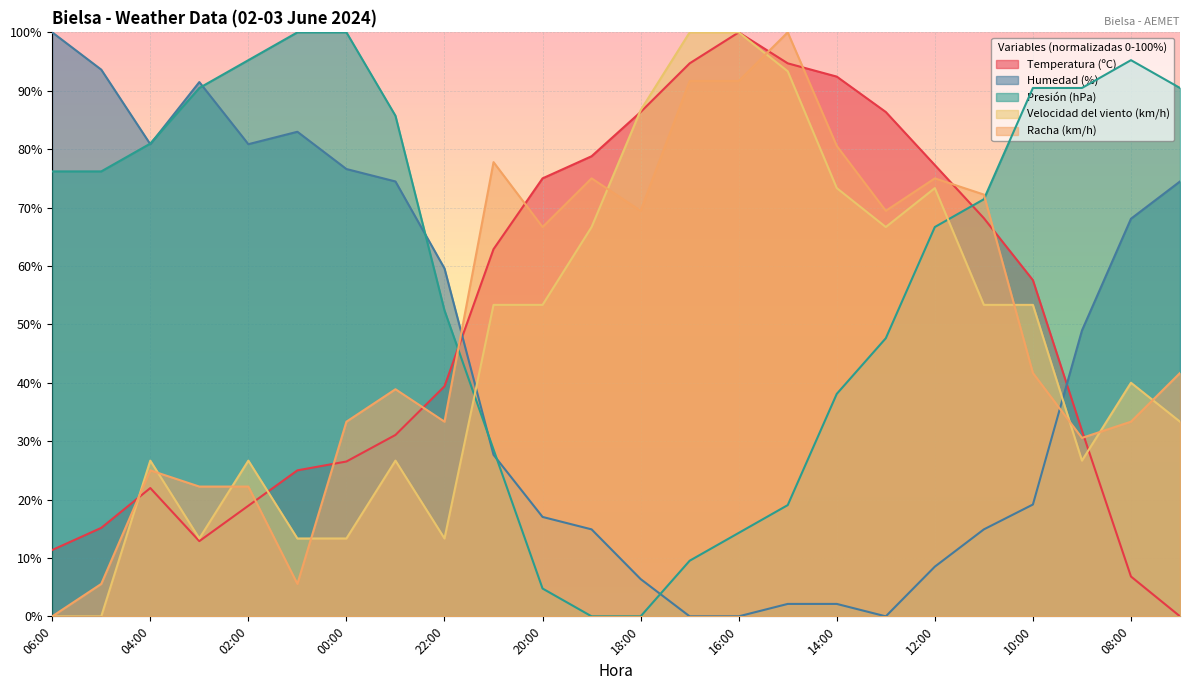

Which series has the widest spread of values?

Temperatura (ºC)